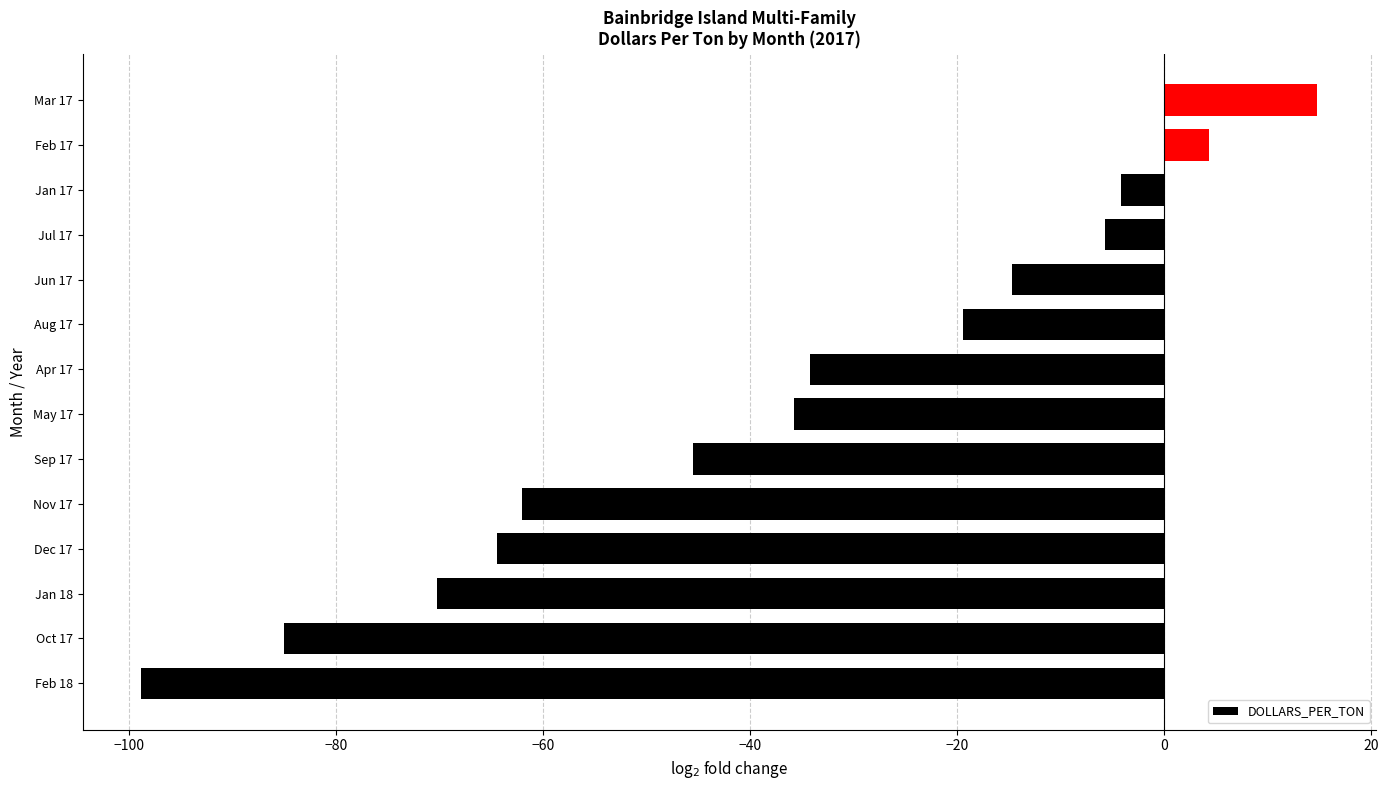

How many negative values are there?

12